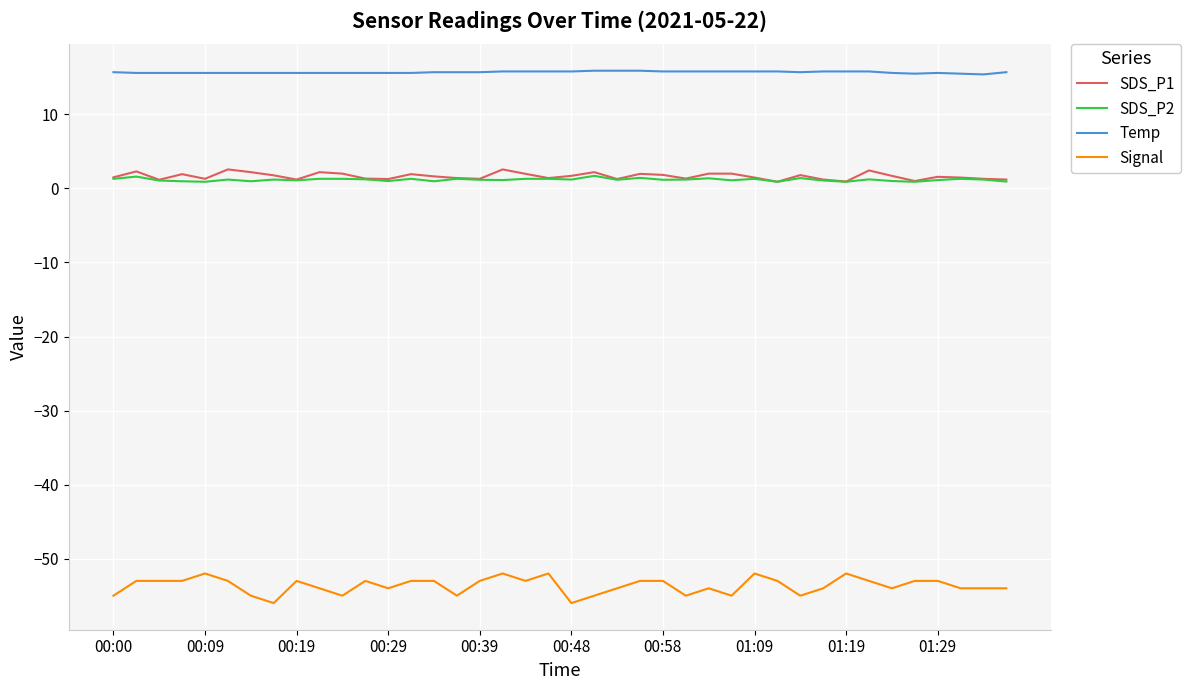

Which series has the widest spread of values?

Signal